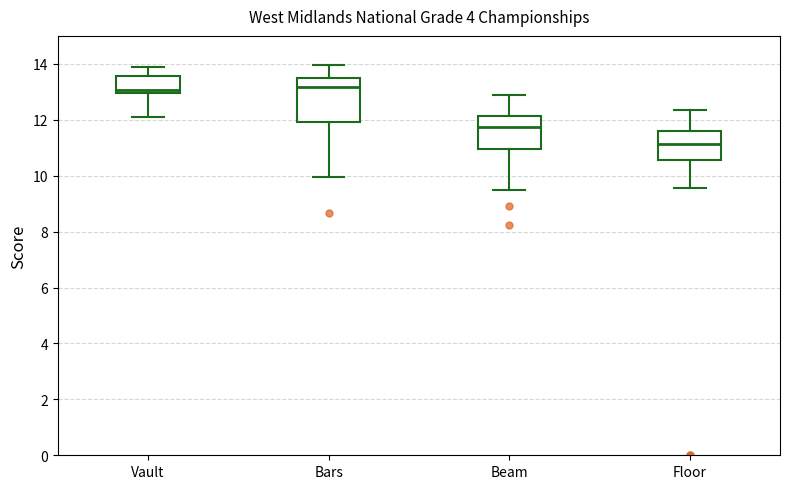

Where does the upper whisker of the box for Bars end on the y-axis? The values are not printed on the chart, so give them approximately, as read against the axis.

14.0